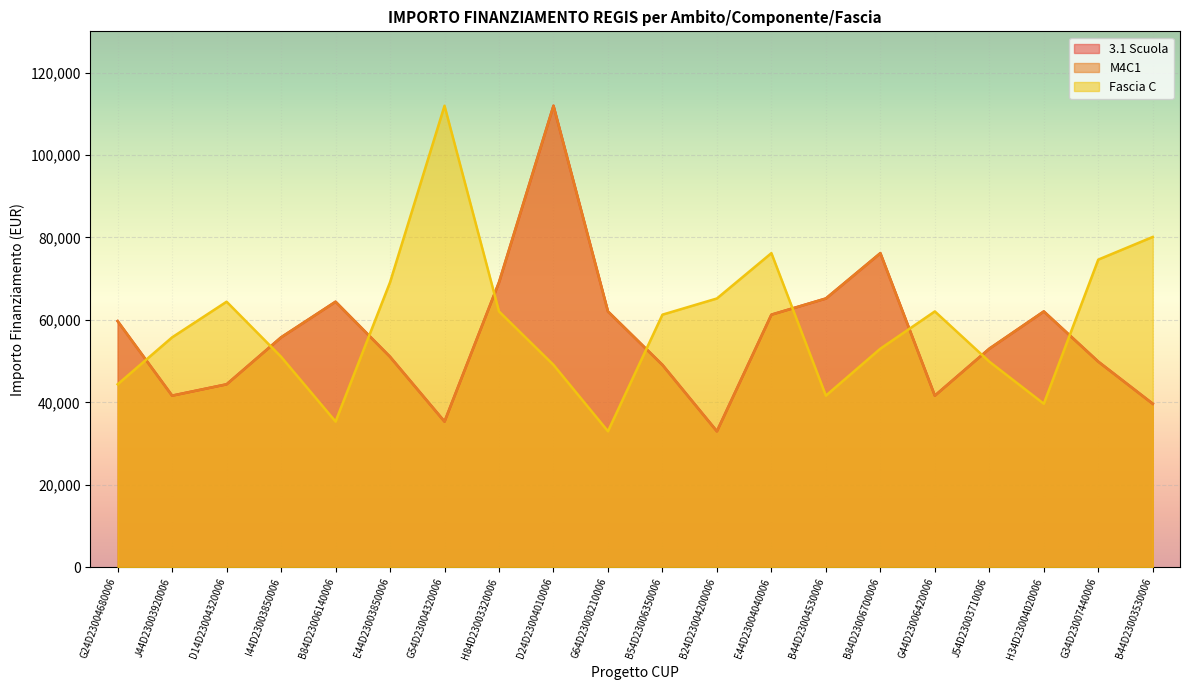

True or false: Fascia C has a value of 25554.1 at H34D23004020006.

False